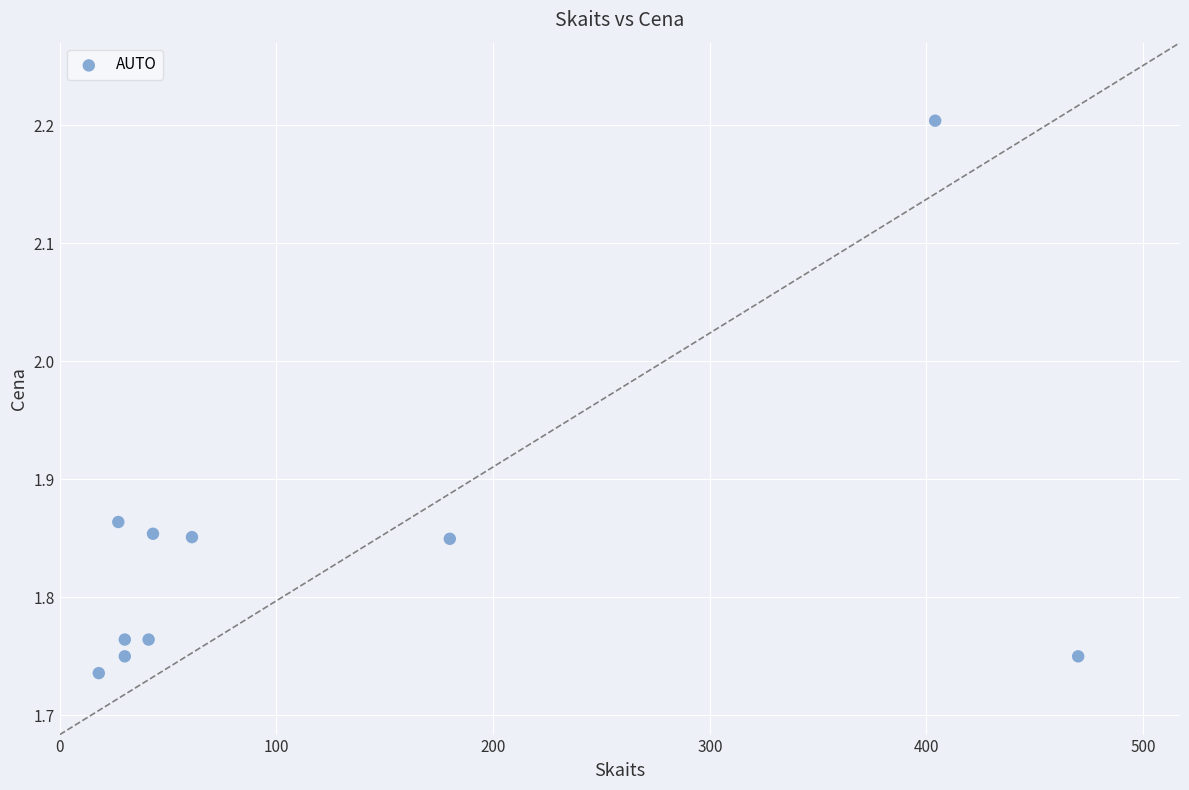

What is the range of X values (max minus min)?

452.0